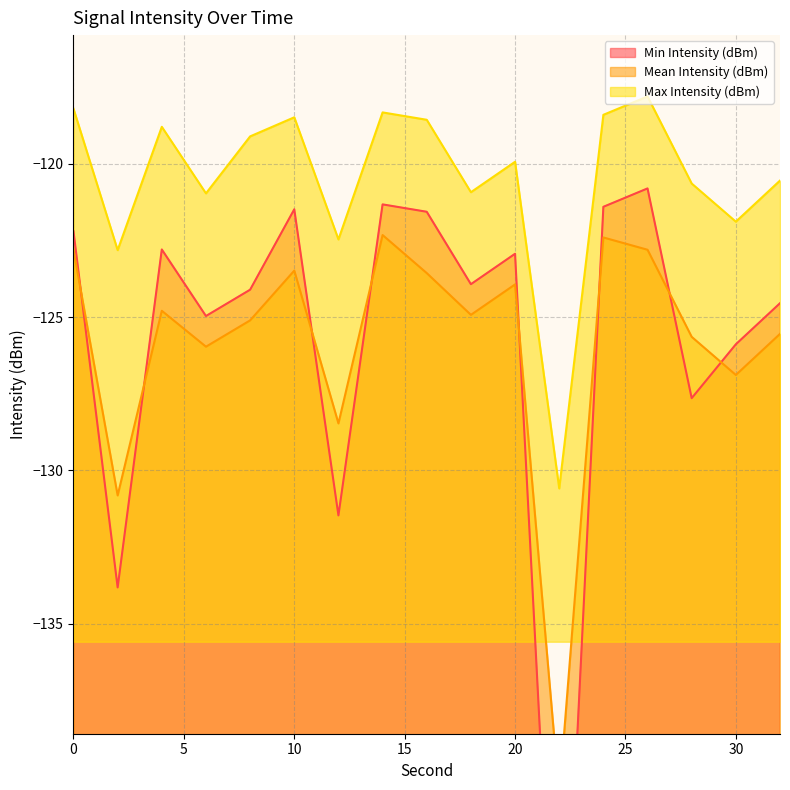

How many data points does each series have?

17